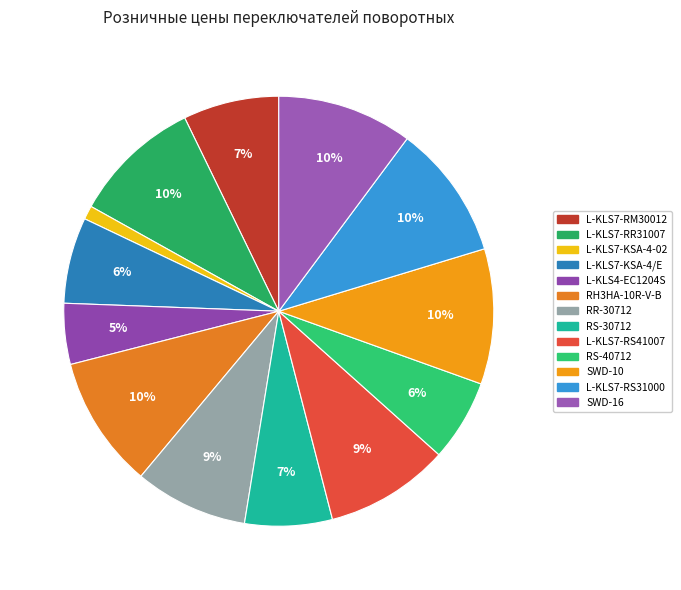

How many segments does this pie chart have?

13